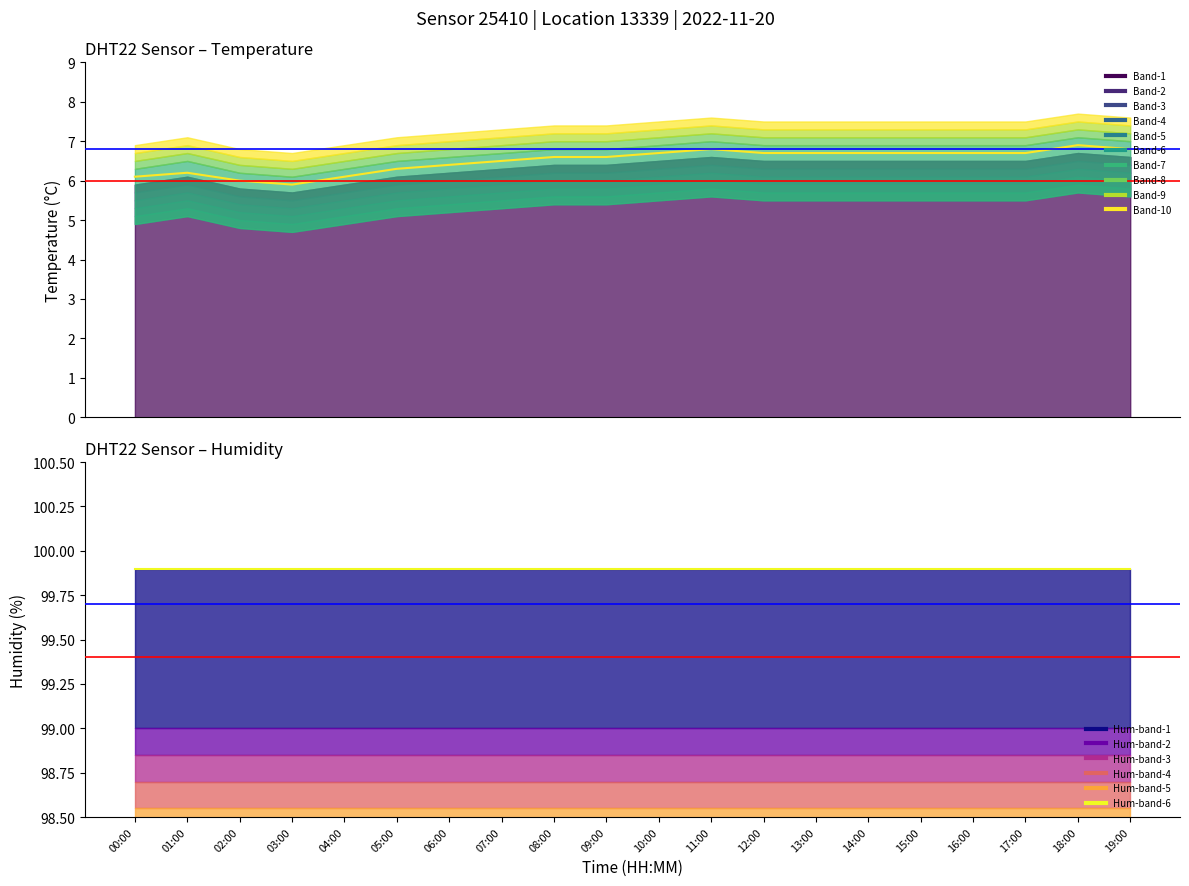

Is it true that temperature equals 5.9 at 03:00?

True